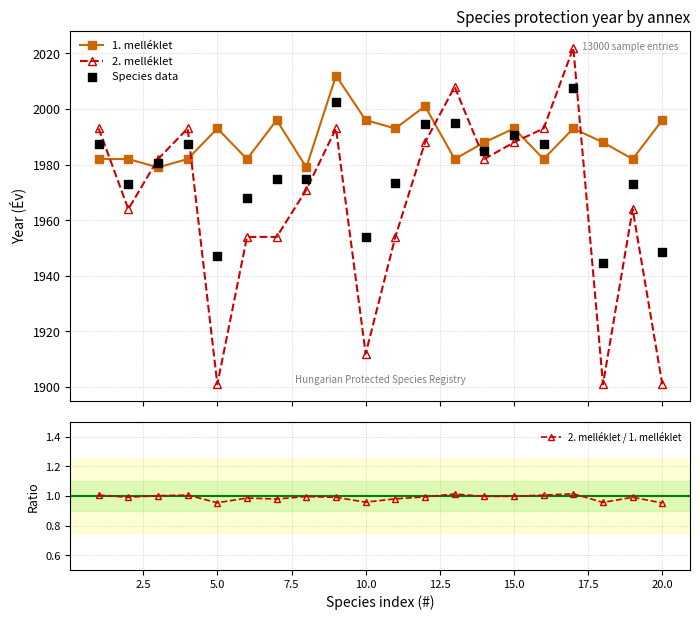

Which series reaches the minimum Y coordinate?

2. melléklet / 1. melléklet